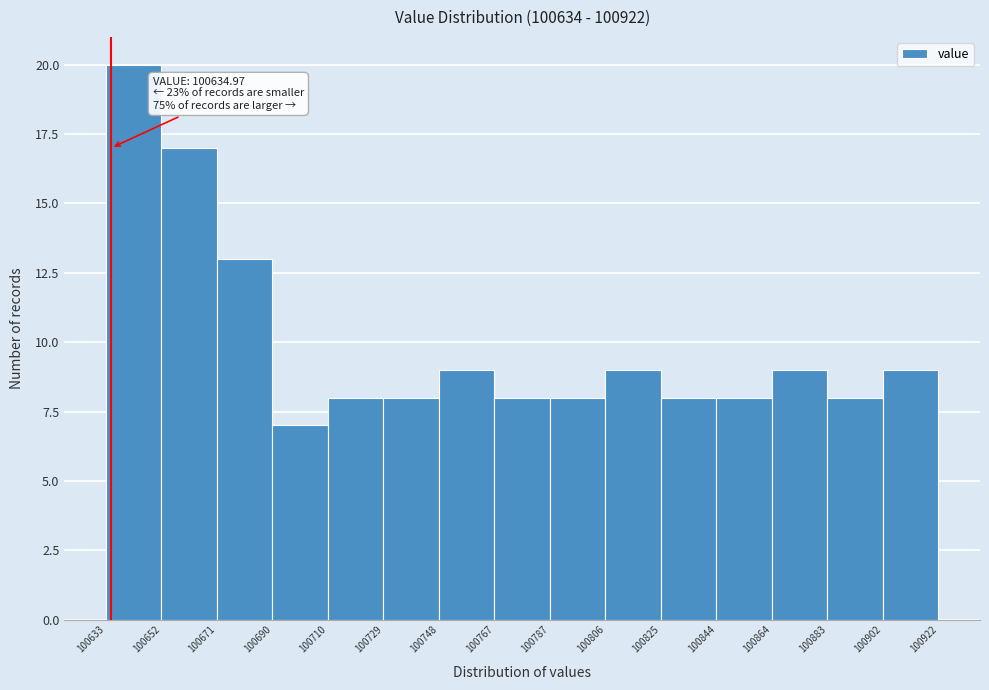

Over which range of the x-axis is the bar tallest?

100633 to 100652